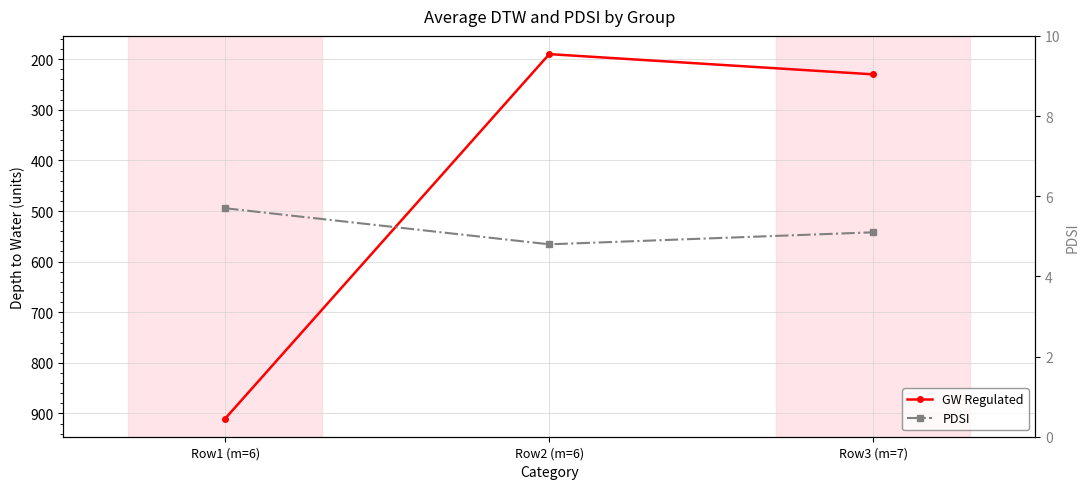

True or false: GW Regulated has a value of 347.3 at Row3 (m=7).

False